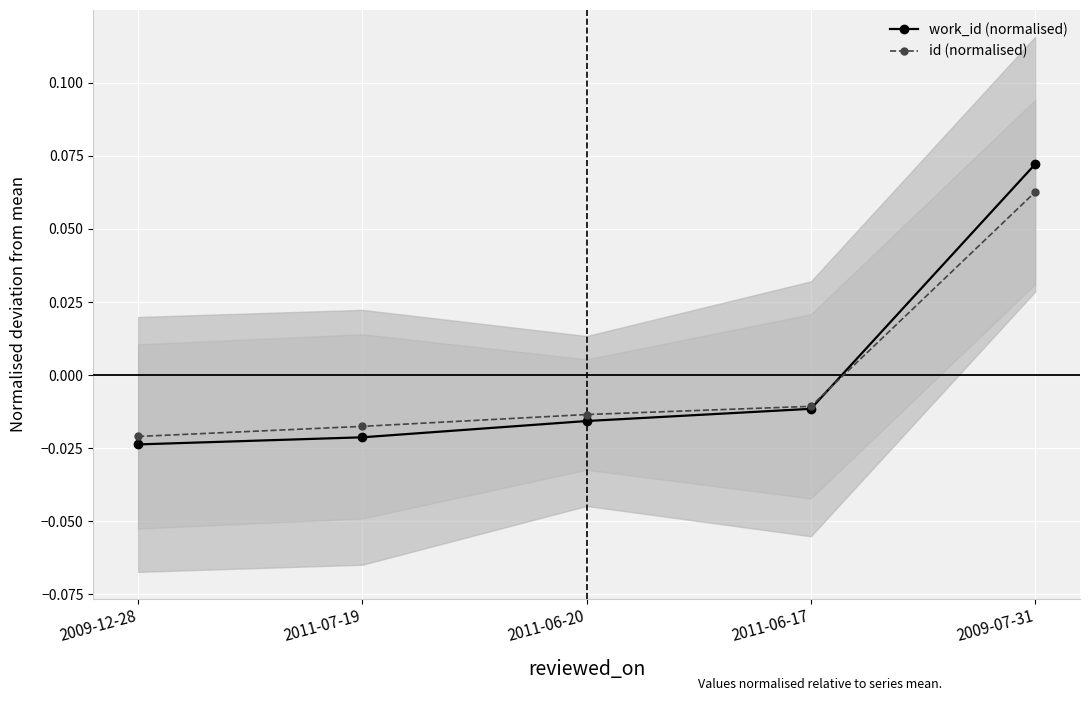

Reading left to right, transcribe all the data shown in this chart.

work_id (normalised): 2009-12-28=-0.0	2011-07-19=-0.0	2011-06-20=-0.0	2011-06-17=-0.0	2009-07-31=0.1
id (normalised): 2009-12-28=-0.0	2011-07-19=-0.0	2011-06-20=-0.0	2011-06-17=-0.0	2009-07-31=0.1